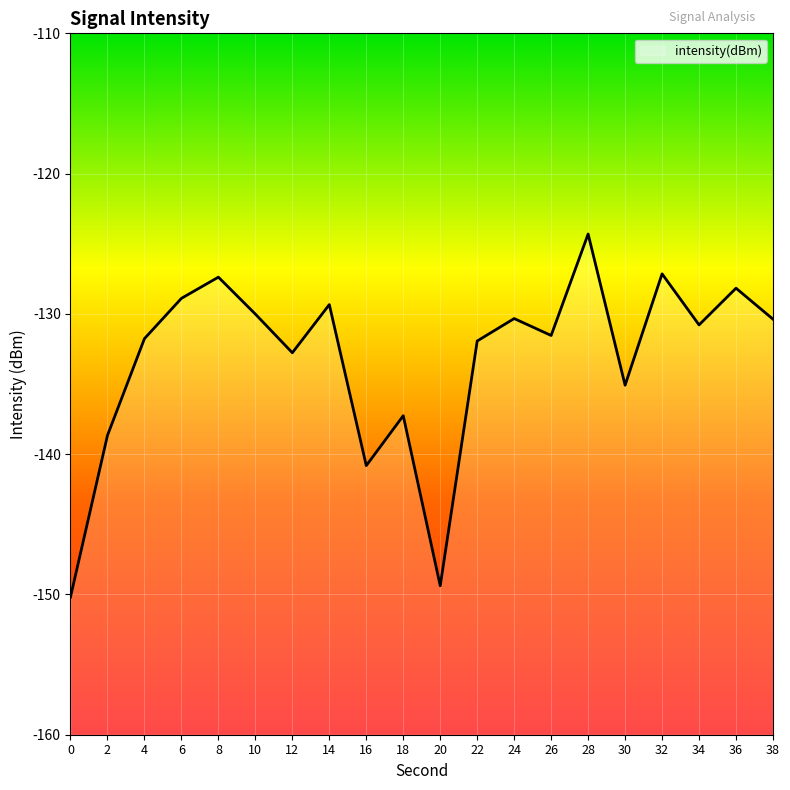

What is the value of the 5th point from the left?

-127.4